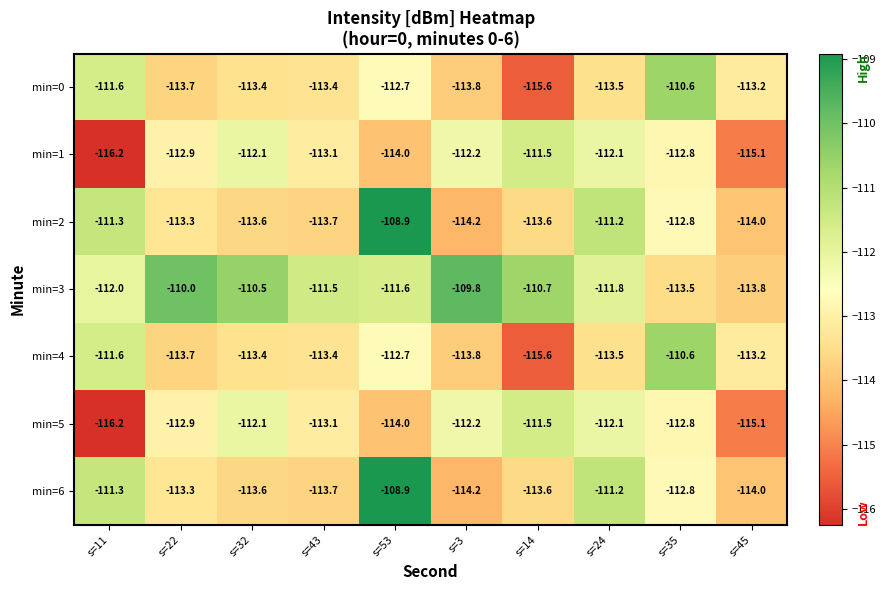

What is the total value across all series at s=53?

-782.8